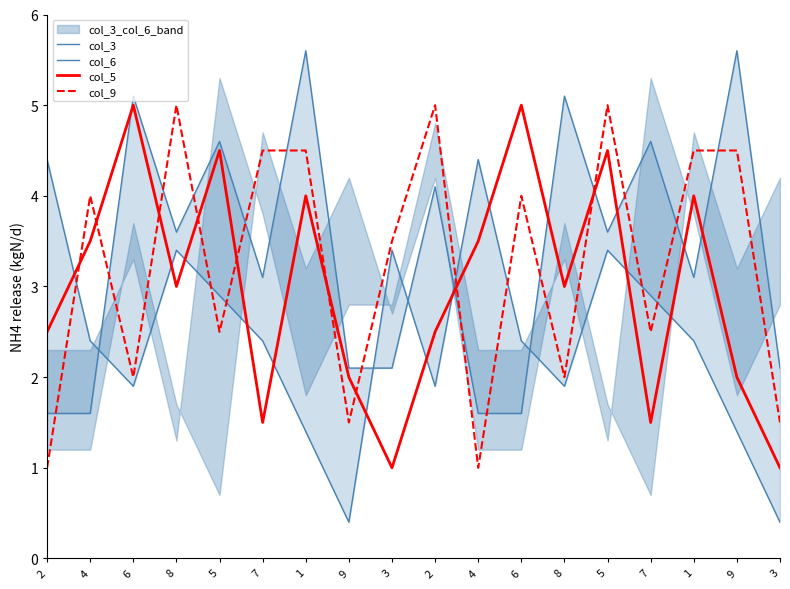

Where is the first local minimum for col_9?

6